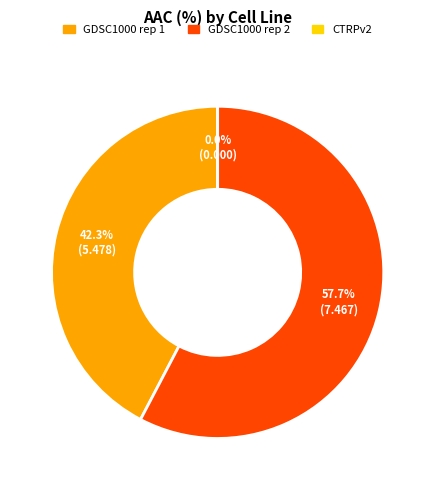

How many slices are in this pie chart?

3